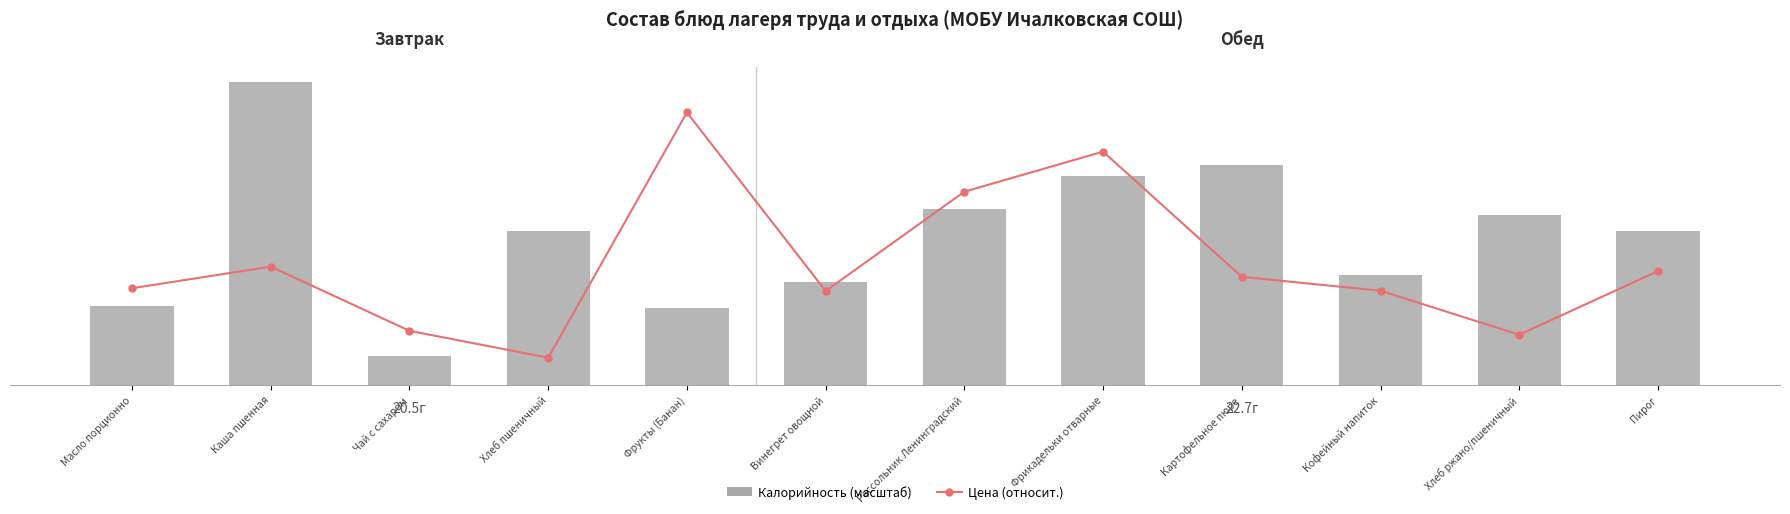

Reading left to right, what are all the values shown in this chart?

Цена (отн.): Масло порционно=3.1	Каша пшенная=3.8	Чай с сахаром=1.7	Хлеб пшеничный=0.9	Фрукты (Банан)=8.8	Винегрет овощной=3.0	Рассольник Ленинградский=6.2	Фрикадельки отварные=7.5	Картофельное пюре=3.5	Кофейный напиток=3.0	Хлеб ржано/пшеничный=1.6	Пирог=3.7
Калорийность (масштаб): Масло порционно=2.5	Каша пшенная=9.7	Чай с сахаром=0.9	Хлеб пшеничный=4.9	Фрукты (Банан)=2.5	Винегрет овощной=3.3	Рассольник Ленинградский=5.7	Фрикадельки отварные=6.7	Картофельное пюре=7.1	Кофейный напиток=3.5	Хлеб ржано/пшеничный=5.5	Пирог=4.9